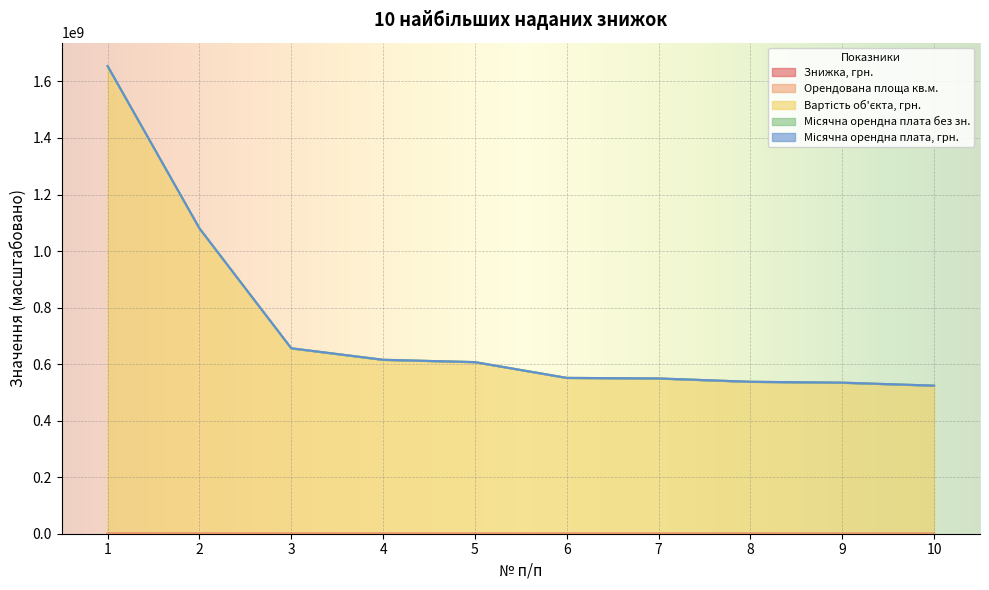

The value of Вартість об'єкта, грн. at 9 is 534409035.6. True or false?

True